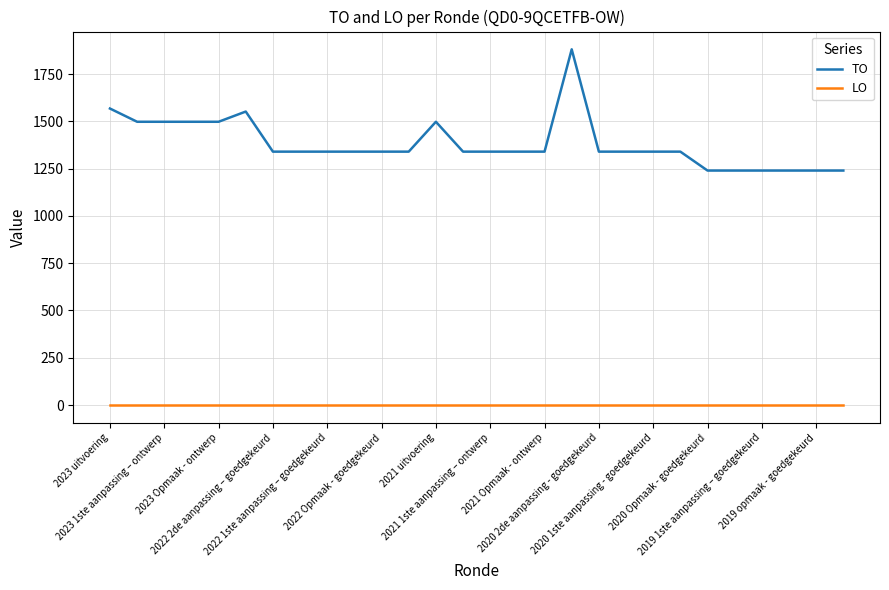

Rank the series by their maximum value, from lowest to highest.

LO, TO